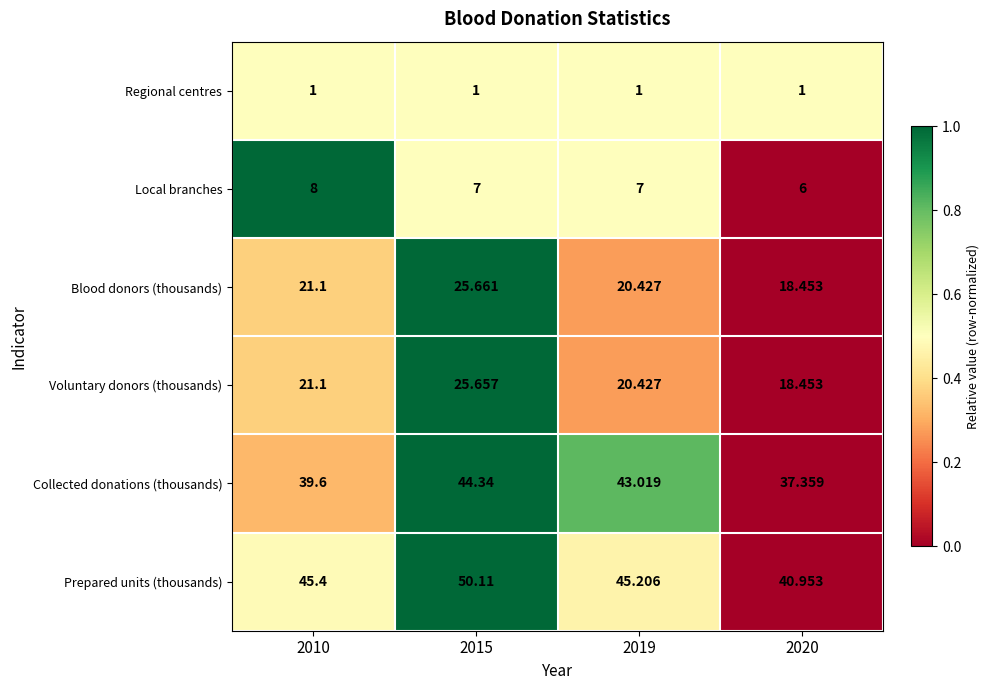

List the series in order of their peak value, lowest first.

Regional centres, Local branches, Voluntary donors (thousands), Blood donors (thousands), Collected donations (thousands), Prepared units (thousands)